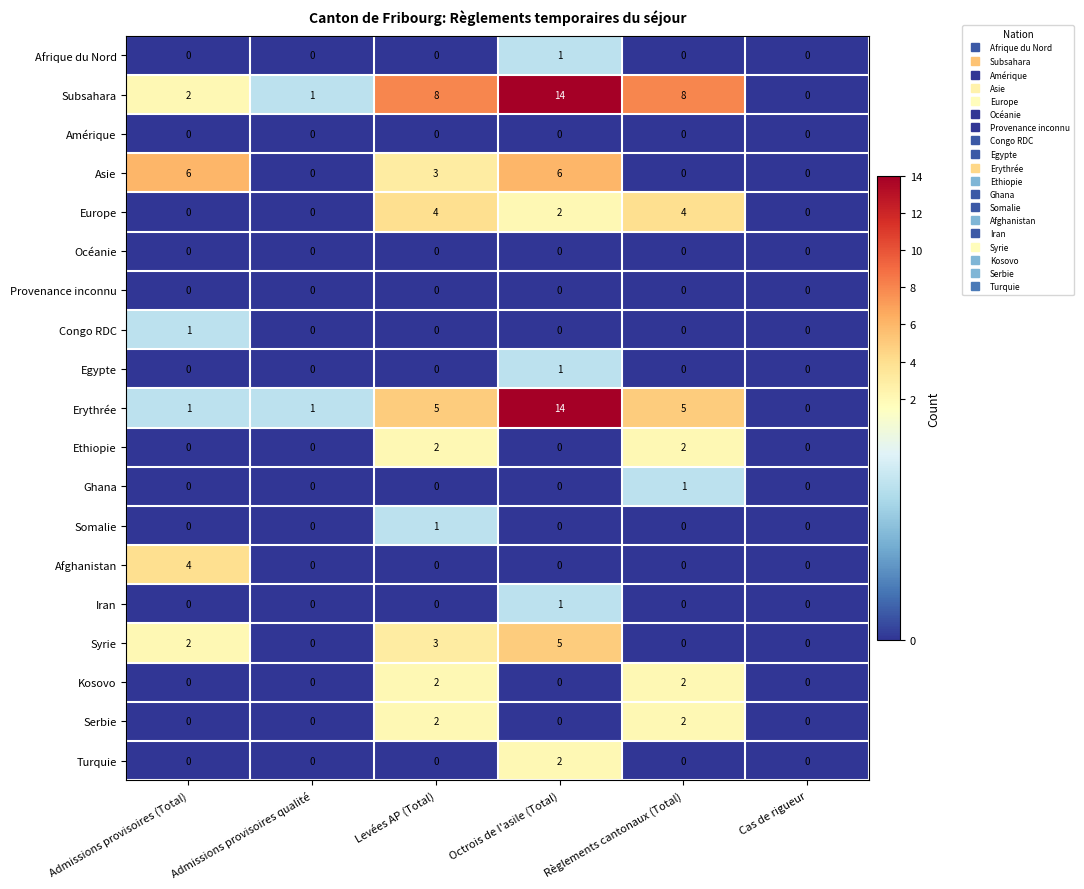

What is the spread (max minus min) of values at Levées AP (Total)?

8